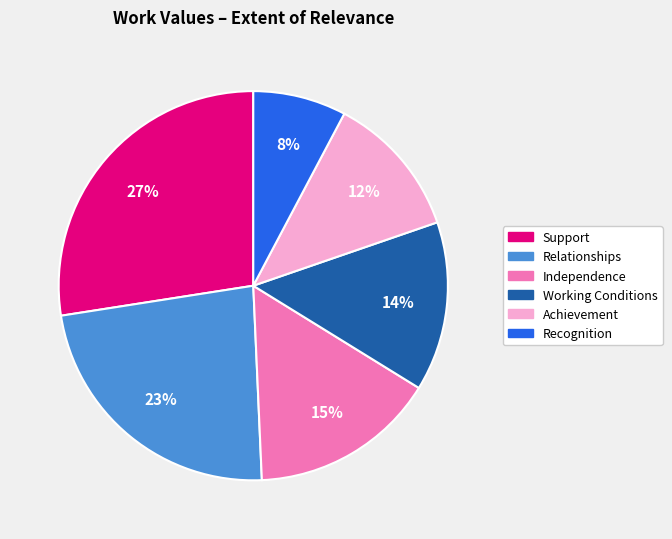

What percentage is the Relationships slice, to the nearest percent?

23%